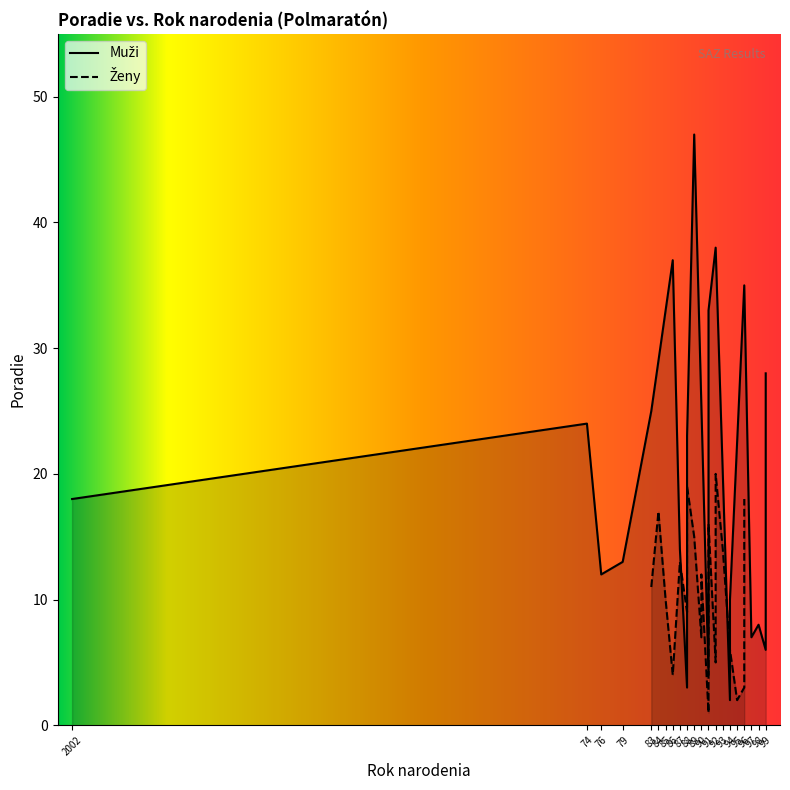

List the series in order of their overall mean, highest first.

Muži, Ženy